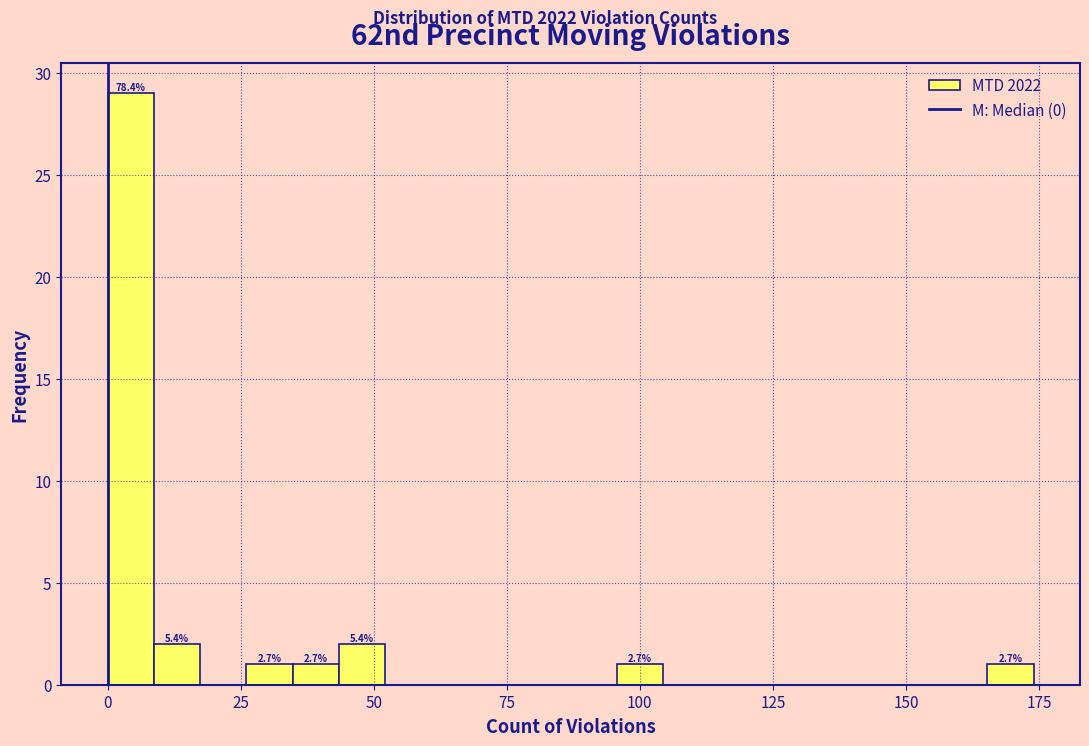

Read against the x-axis, roughly where is the centre of the tallest bar?

5